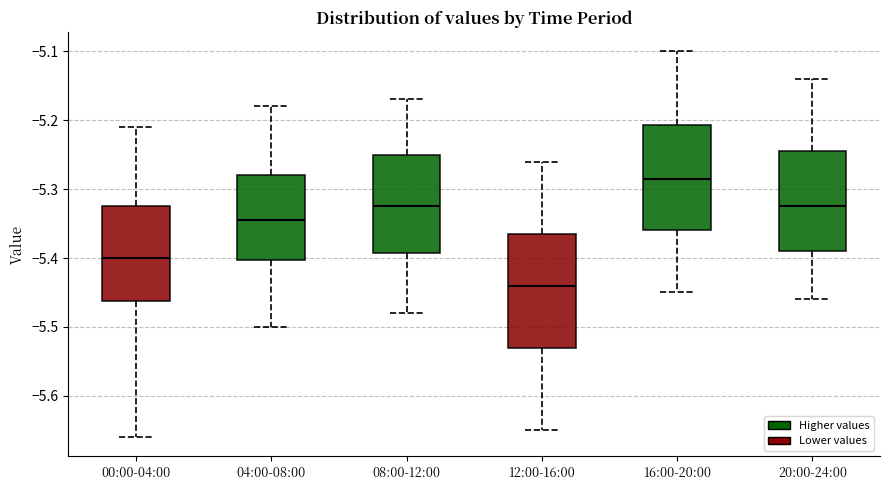

Where is the upper edge of the box for 00:00-04:00 on the y-axis? The values are not printed on the chart, so give them approximately, as read against the axis.

-5.32